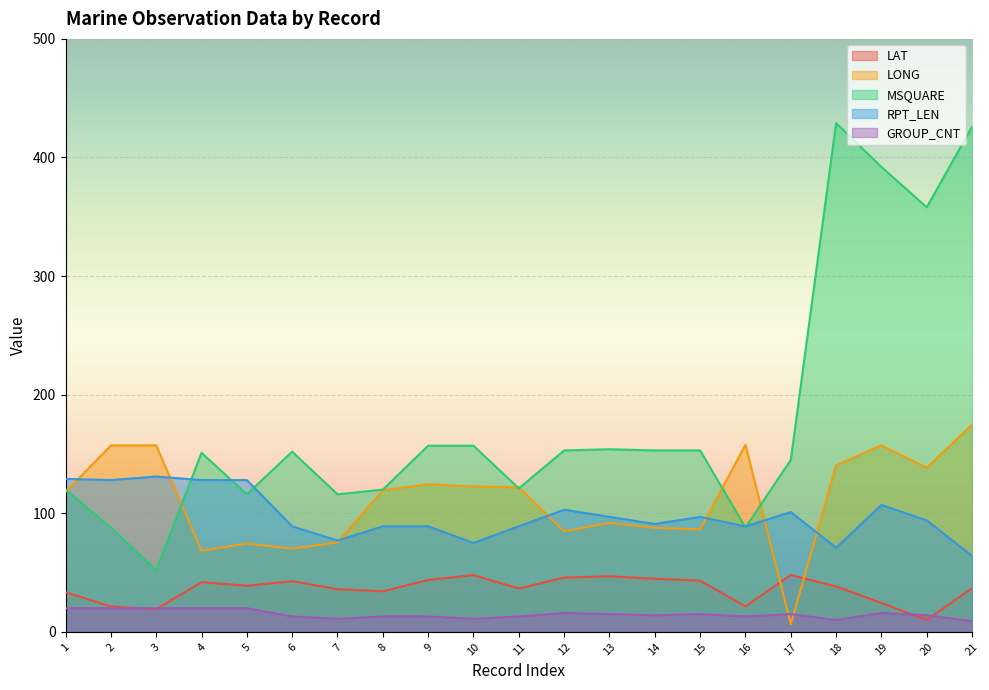

What is the difference between the second highest and minimum values in the LONG series?

151.3